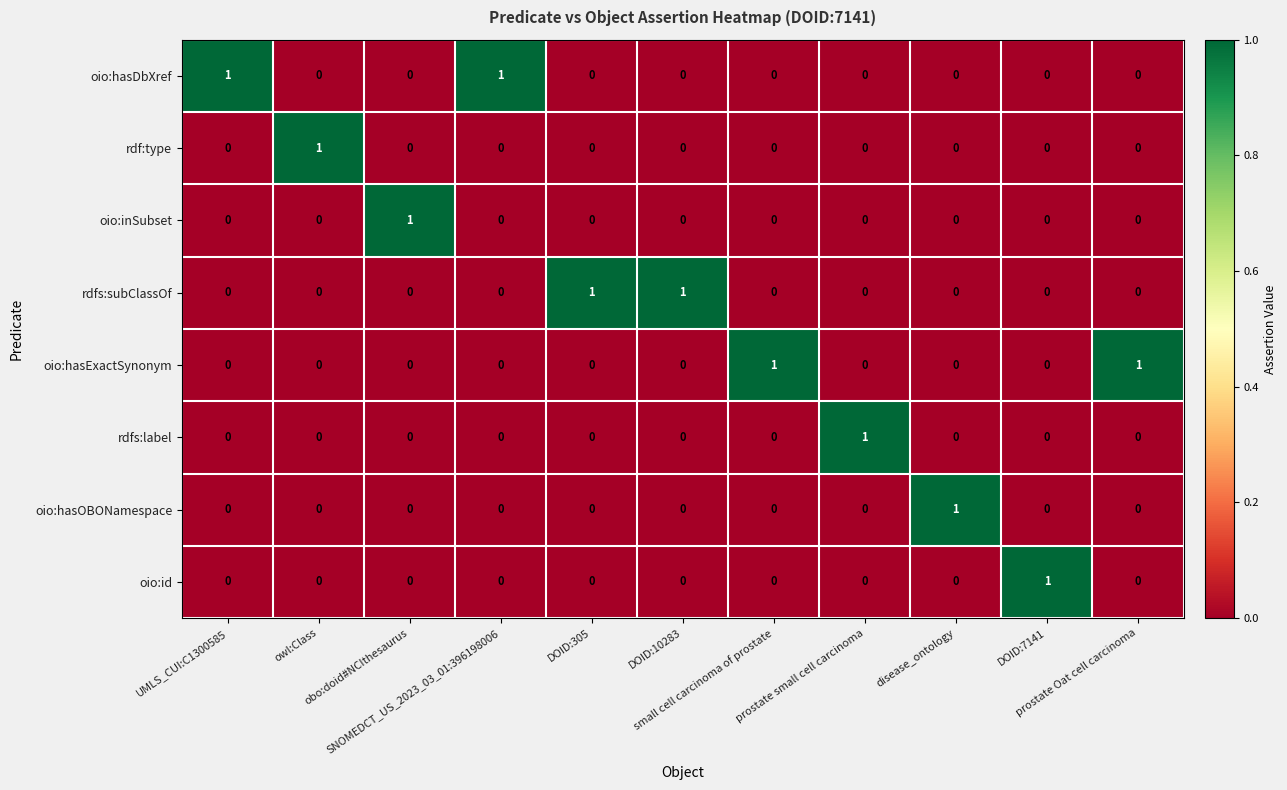

What is the greatest value displayed?

1